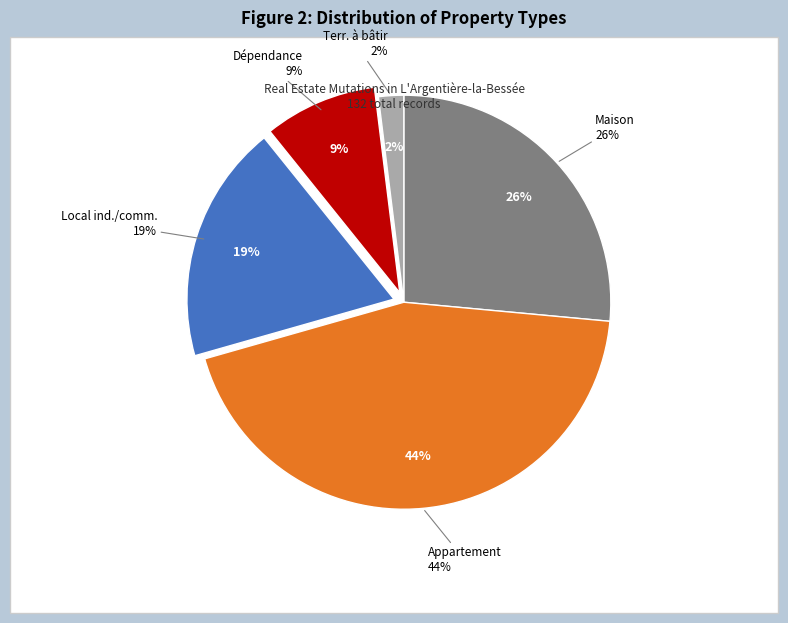

The terrains a bâtir slice represents 2% of the pie. True or false?

True